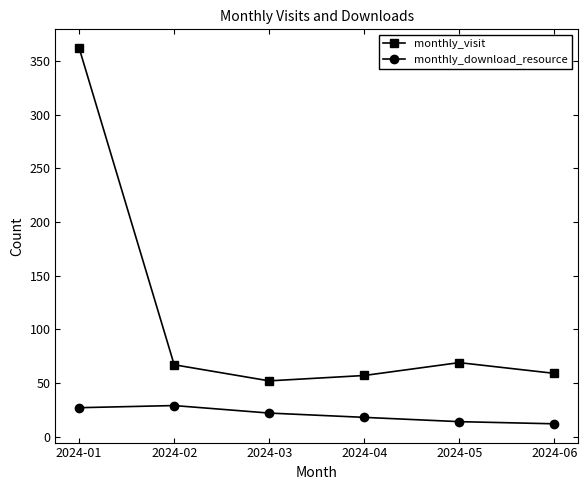

What are all the series names shown in the legend?

monthly_visit, monthly_download_resource